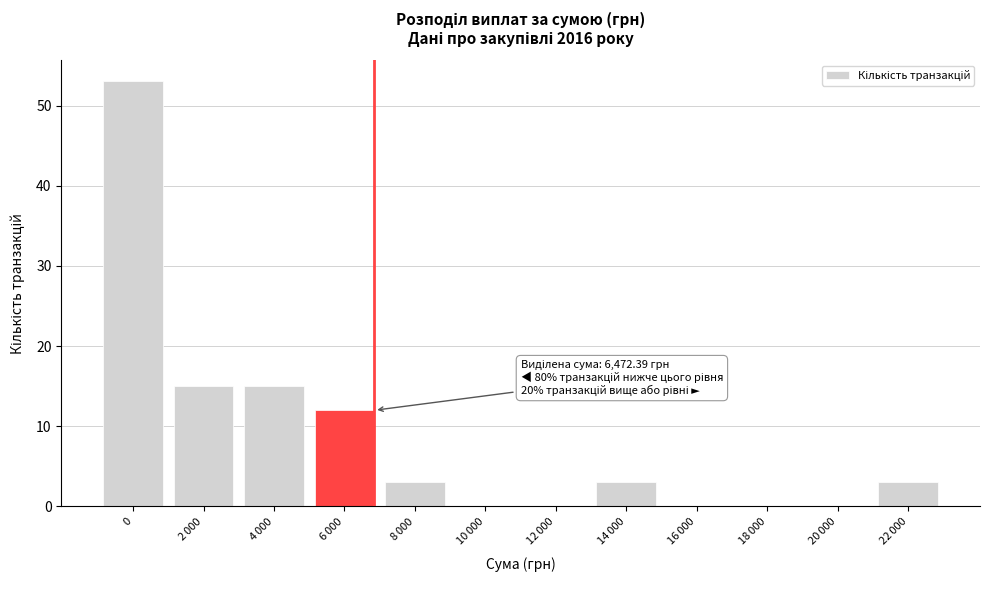

What is the maximum value shown in the chart?

53